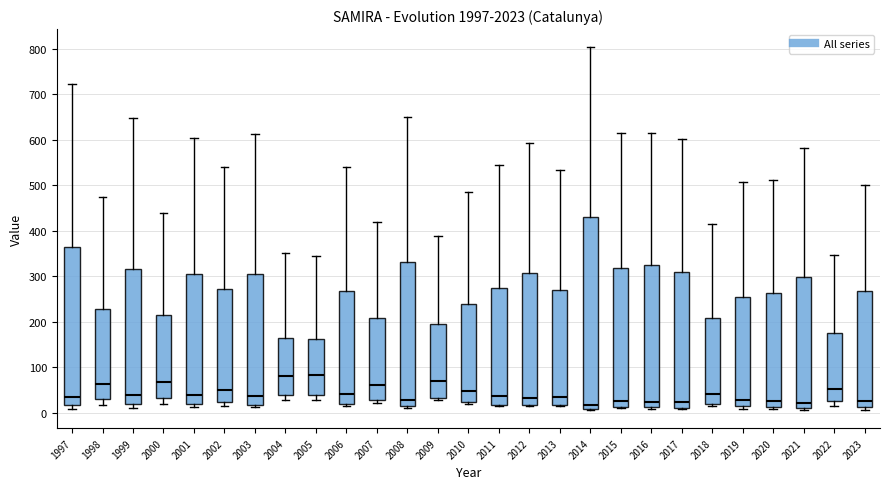

Reading left to right, transcribe this box plot: for each box, give where its median line is, the range the box spans, and where its two whiskers end, as read against the y-axis. The values are not printed on the chart, so give them approximately, as read against the axis.

1997: median 30, box 20 to 370, whiskers 10 to 720
1998: median 60, box 30 to 230, whiskers 20 to 470
1999: median 40, box 20 to 320, whiskers 10 to 650
2000: median 70, box 30 to 220, whiskers 20 to 440
2001: median 40, box 20 to 310, whiskers 10 to 600
2002: median 50, box 20 to 270, whiskers 20 (just below the box's lower edge) to 540
2003: median 40, box 20 to 300, whiskers 10 to 610
2004: median 80, box 40 to 170, whiskers 30 to 350
2005: median 80, box 40 to 160, whiskers 30 to 350
2006: median 40, box 20 to 270, whiskers 10 to 540
2007: median 60, box 30 to 210, whiskers 20 to 420
2008: median 30, box 10 to 330, whiskers 10 to 650
2009: median 70, box 30 to 190, whiskers 30 (just below the box's lower edge) to 390
2010: median 50, box 20 to 240, whiskers 20 (just below the box's lower edge) to 490
2011: median 40, box 20 to 270, whiskers 20 to 540
2012: median 30, box 20 to 310, whiskers 10 to 590
2013: median 30, box 20 to 270, whiskers 10 to 530
2014: median 20, box 10 to 430, whiskers 10 to 800
2015: median 30, box 10 to 320, whiskers 10 to 620
2016: median 20, box 10 to 330, whiskers 10 to 610
2017: median 20, box 10 to 310, whiskers 10 to 600
2018: median 40, box 20 to 210, whiskers 10 to 420
2019: median 30, box 10 to 260, whiskers 10 (just below the box's lower edge) to 510
2020: median 30, box 10 to 260, whiskers 10 (just below the box's lower edge) to 510
2021: median 20, box 10 to 300, whiskers 10 (just below the box's lower edge) to 580
2022: median 50, box 30 to 180, whiskers 10 to 350
2023: median 30, box 10 to 270, whiskers 10 (just below the box's lower edge) to 500